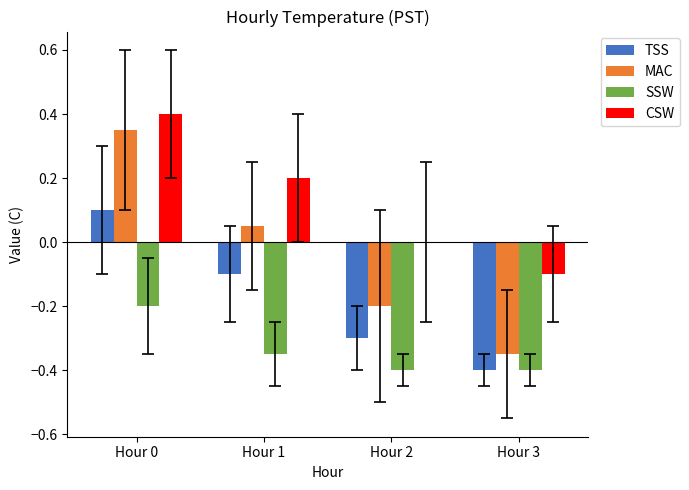

The TSS series shows -0.6 at Hour 3. True or false?

False